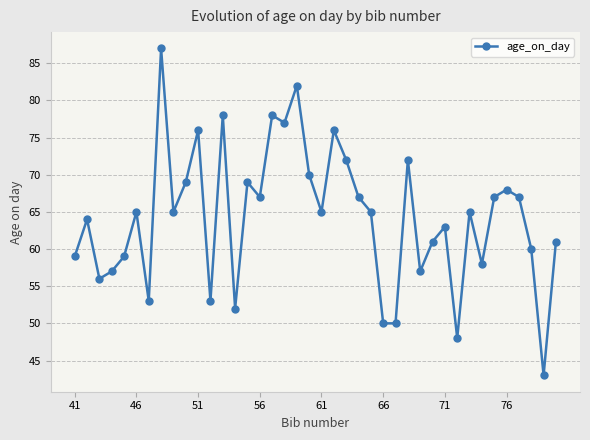

How many points are higher than both their immediate neighbors (excluding endpoints)?

13